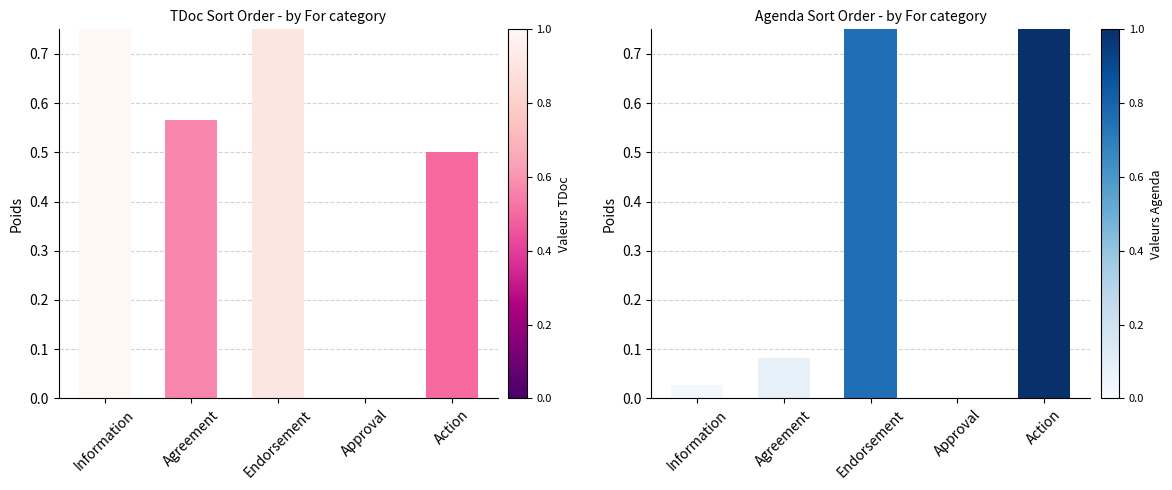

At which category is the sum across all series the highest?

Endorsement